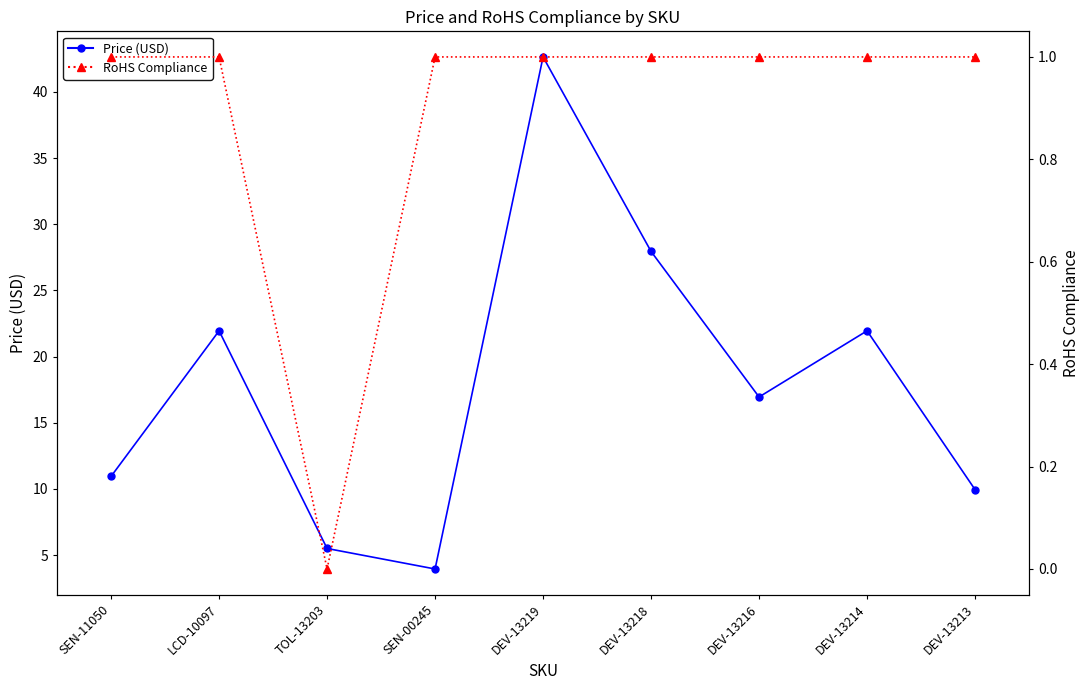

What is the label of the 8th point from the right?

LCD-10097